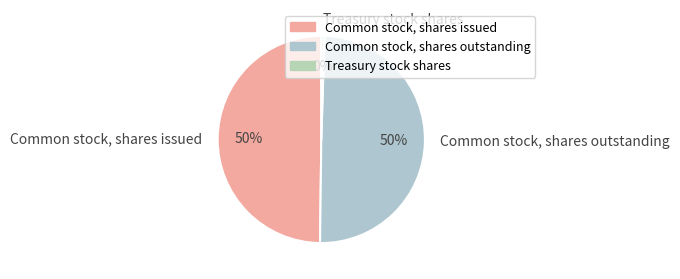

Between Treasury stock shares and Common stock, shares outstanding, which is larger?

Common stock, shares outstanding